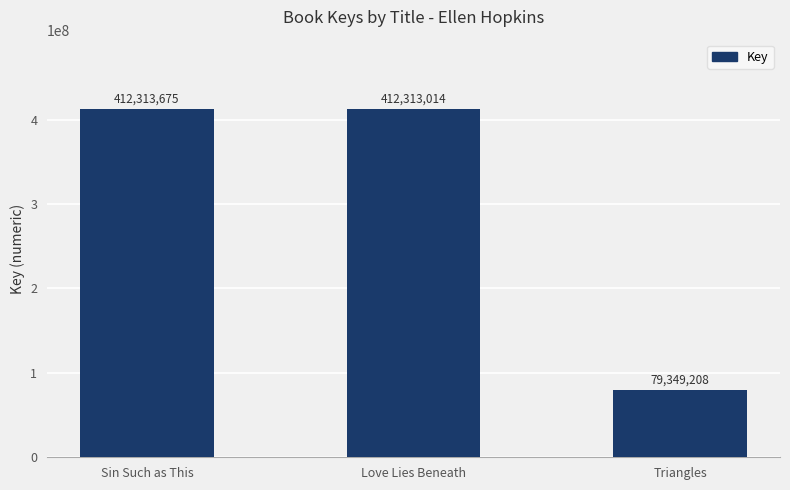

What is the smallest value displayed?

79349208